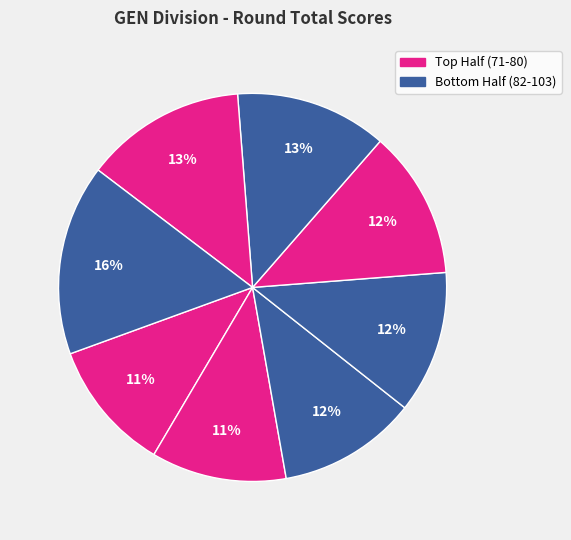

How many slices are in this pie chart?

8